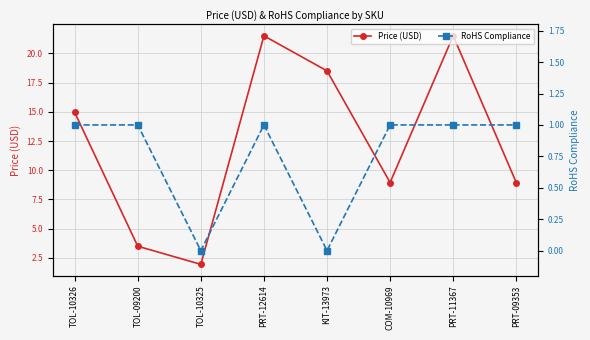

What is the maximum value shown in the chart?

21.5